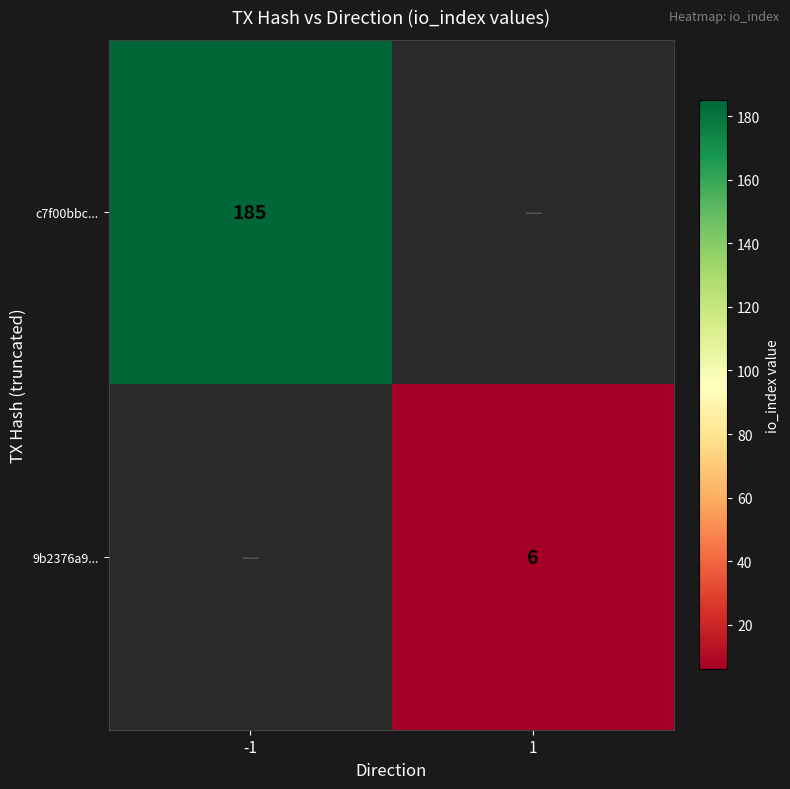

True or false: c7f00bbc... has a value of 47 at -1.

False